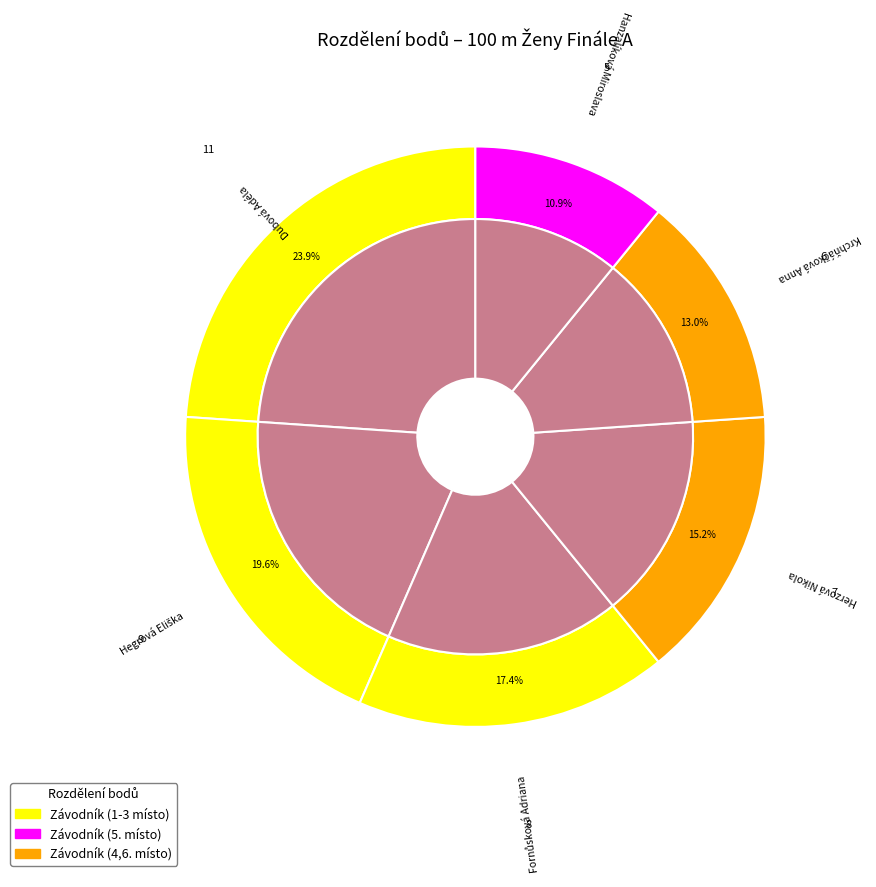

Rank the categories by value from lowest to highest.

Hanzalíková Miroslava, Krchňáčková Anna, Herzová Nikola, Fornůsková Adriana, Hegrová Eliška, Dubová Adéla